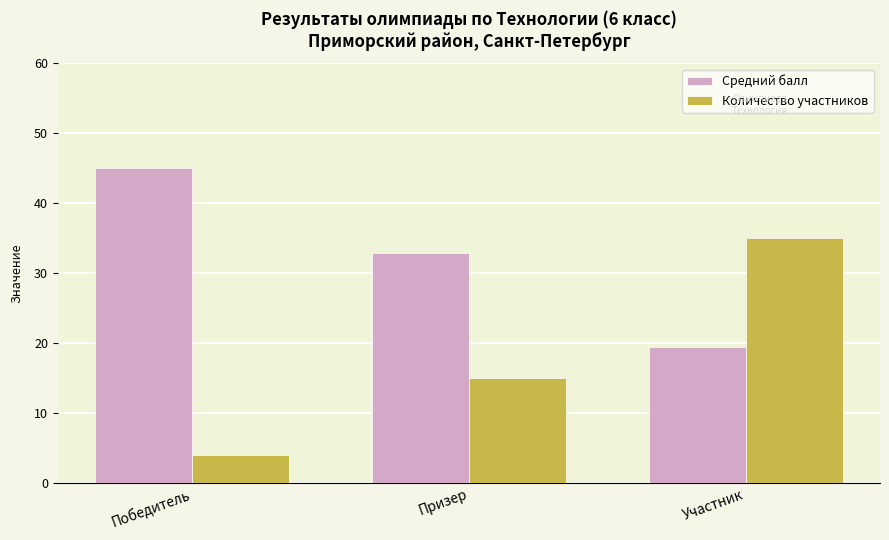

Reading left to right, what are all the values shown in this chart?

Средний балл: Победитель=45.0	Призер=32.9	Участник=19.5
Количество участников: Победитель=4.0	Призер=15.0	Участник=35.0